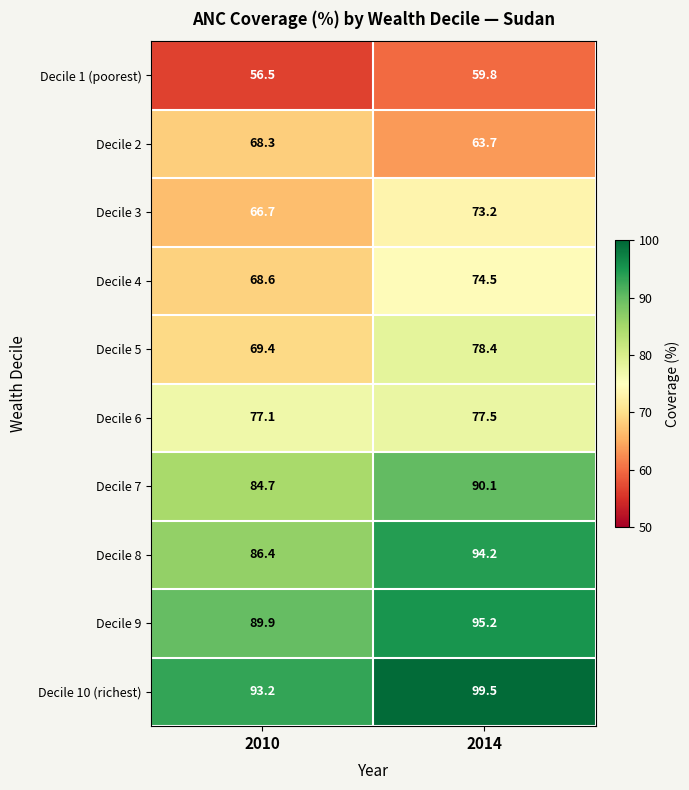

Reading right to left, transcribe all the data shown in this chart.

Decile 1 (poorest): 59.8	56.5
Decile 2: 63.7	68.3
Decile 3: 73.2	66.7
Decile 4: 74.5	68.6
Decile 5: 78.4	69.4
Decile 6: 77.5	77.1
Decile 7: 90.1	84.7
Decile 8: 94.2	86.4
Decile 9: 95.2	89.9
Decile 10 (richest): 99.5	93.2